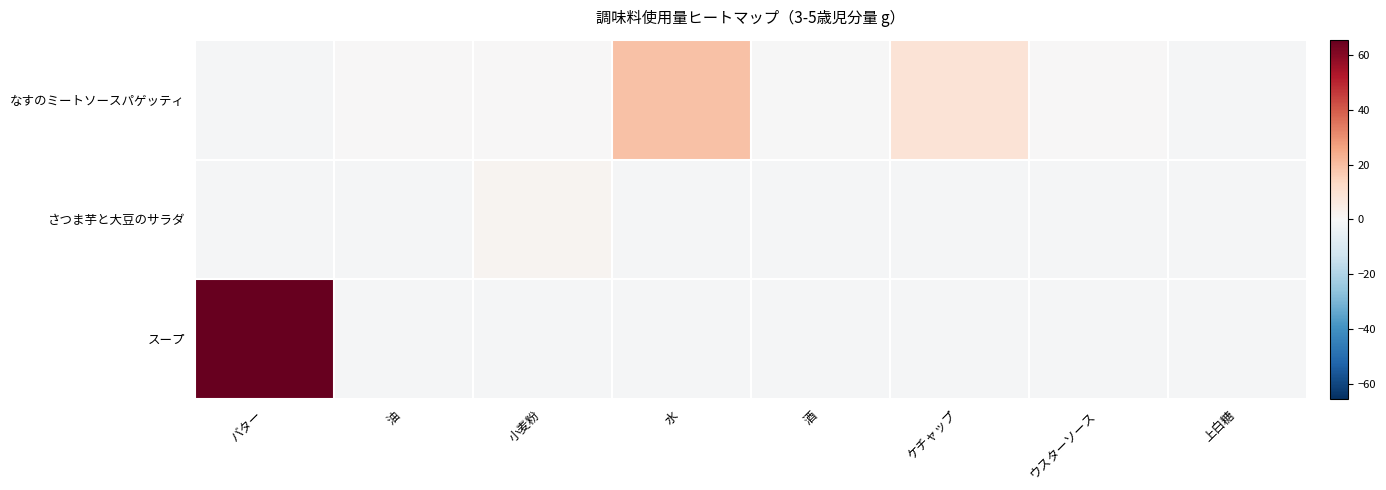

Which series has the largest range (max minus min)?

スープ